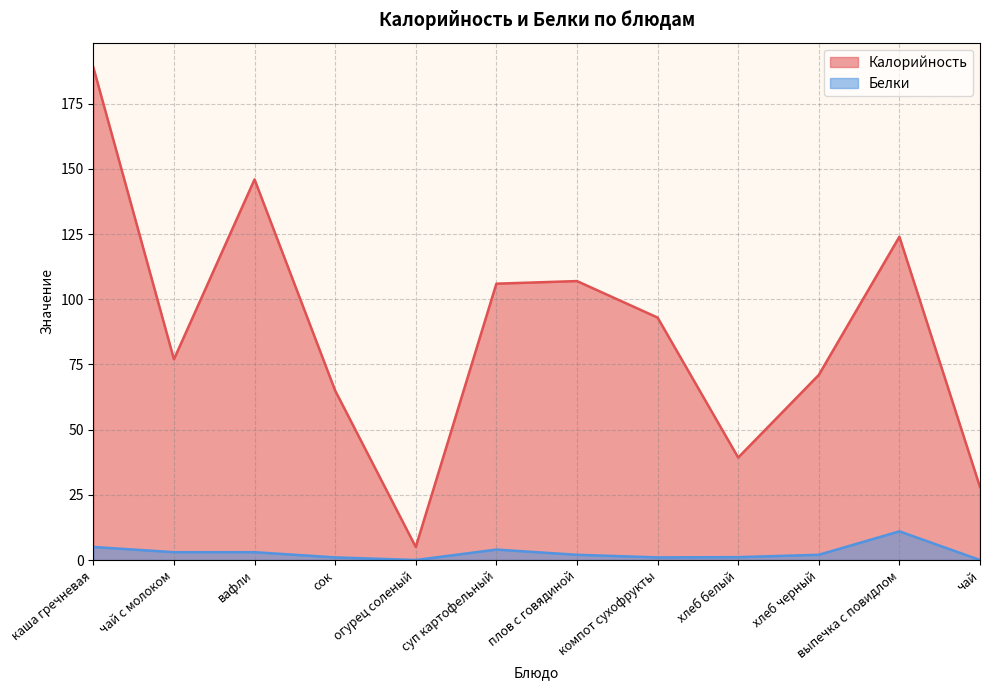

Reading right to left, extract all data points from this chart.

Калорийность: 28.0	124.0	71.0	39.3	93.0	107.0	106.0	5.0	65.0	146.0	77.0	189.0
Белки: 0.0	11.0	2.0	1.1	1.0	2.0	4.0	0.0	1.0	3.0	3.0	5.0